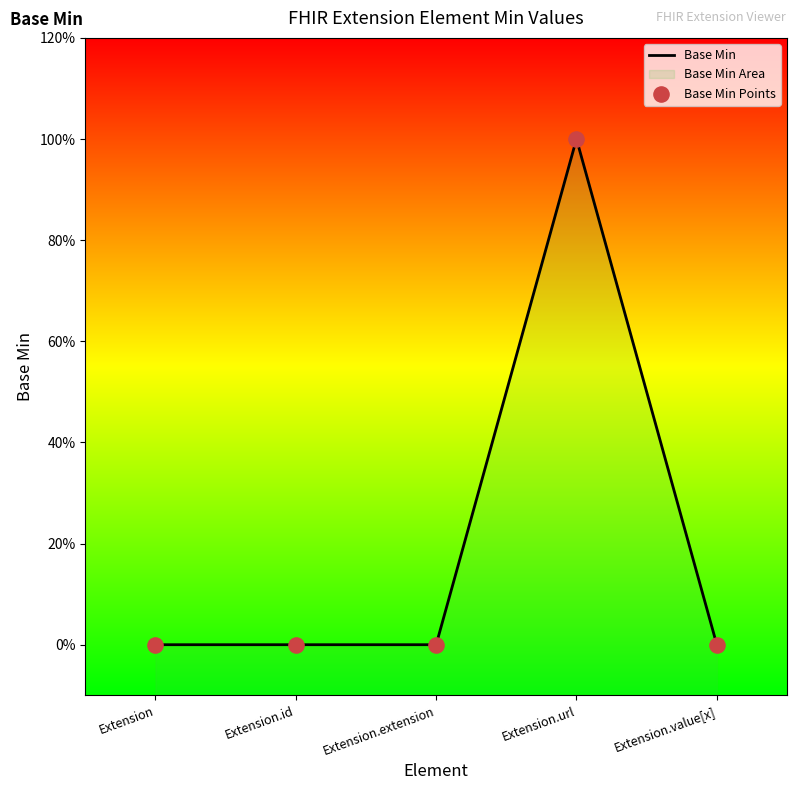

What is the change in value from Extension.extension to Extension.url?

+1